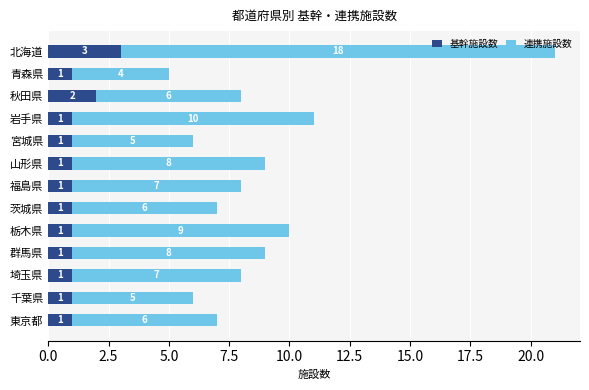

Which category has the highest value in the 基幹施設数 series?

北海道